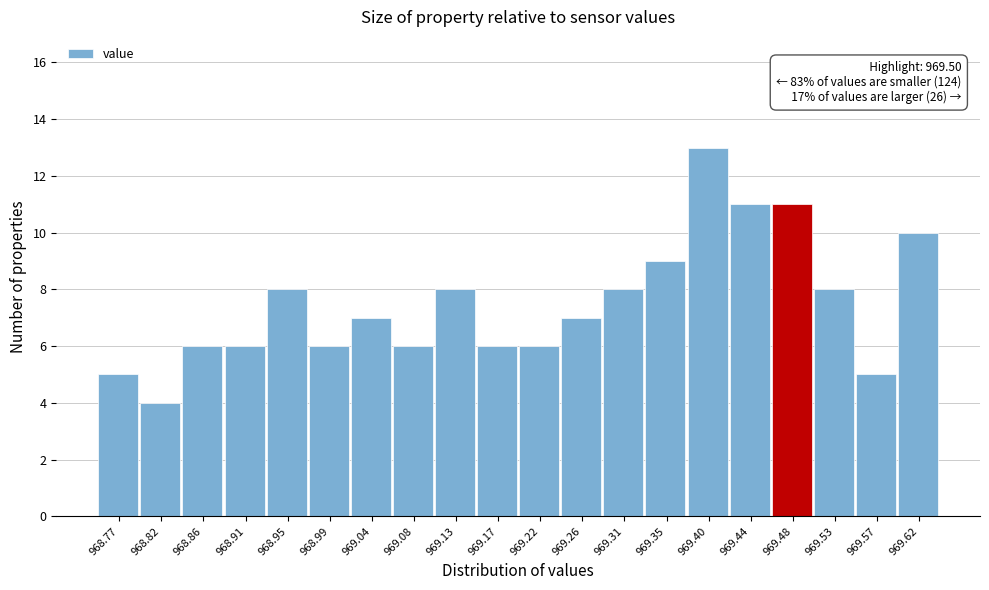

Which range on the x-axis has the tallest bar?

969.375 to 969.420